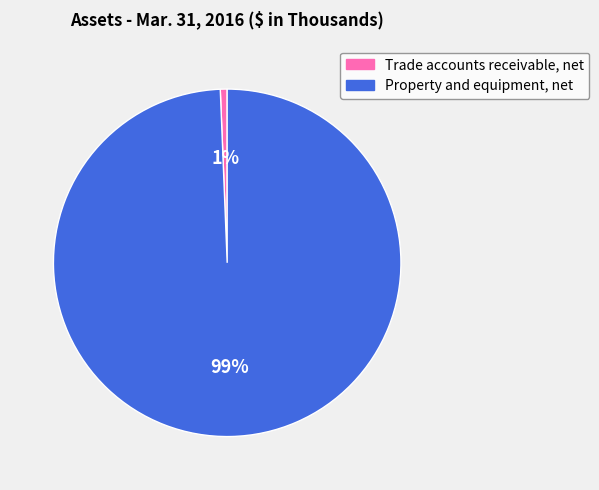

Rank the categories by value from highest to lowest.

Property and equipment, net, Trade accounts receivable, net